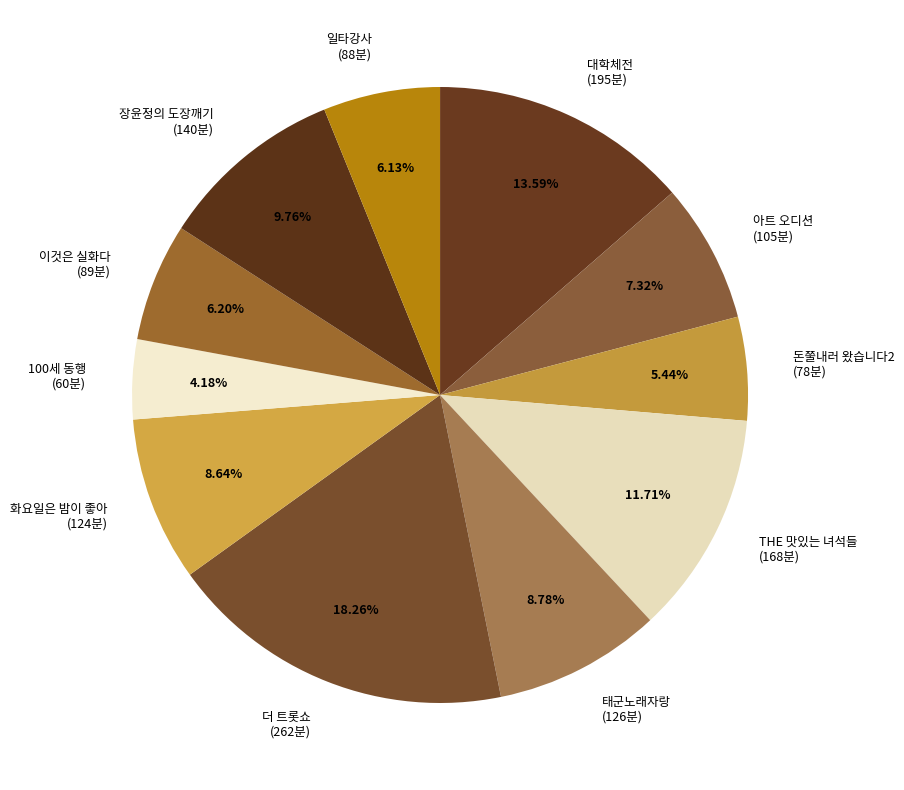

Combined, do 태군노래자랑 (126분) and 대학체전 (195분) account for over 50%?

No